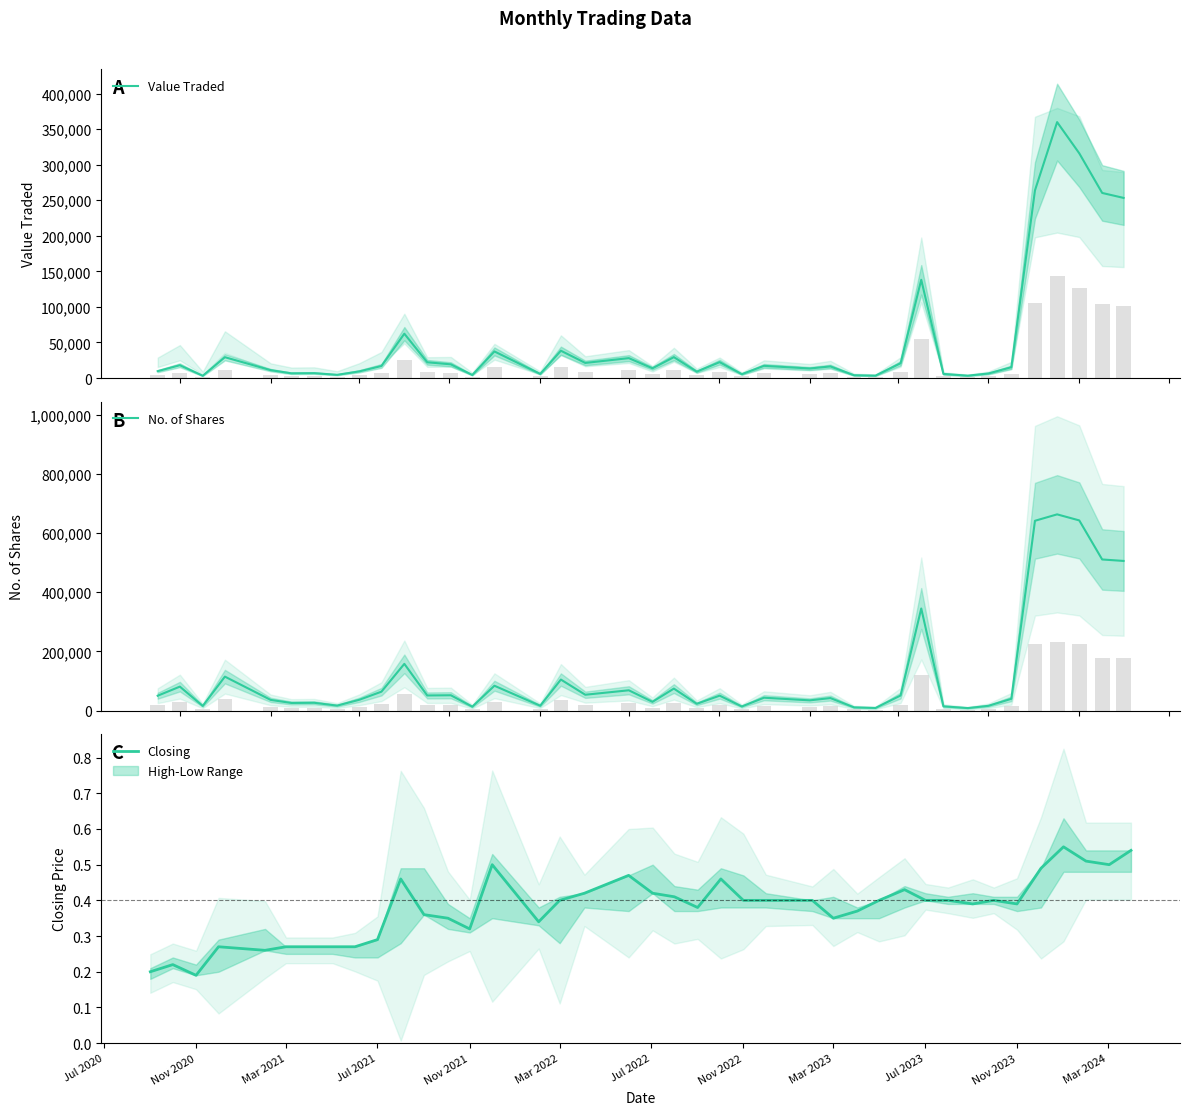

What is the highest value of the Value Traded series?

359830